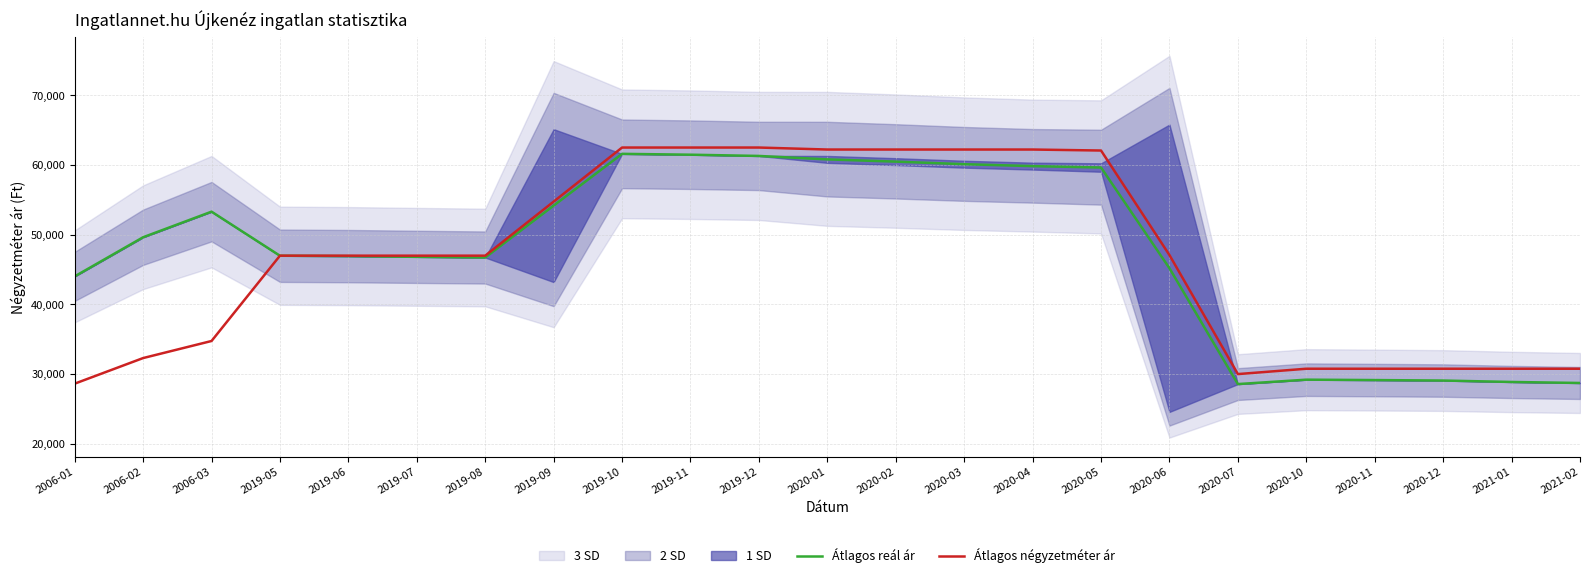

The Átlagos reál ár series shows 61317 at 2019-12. True or false?

True